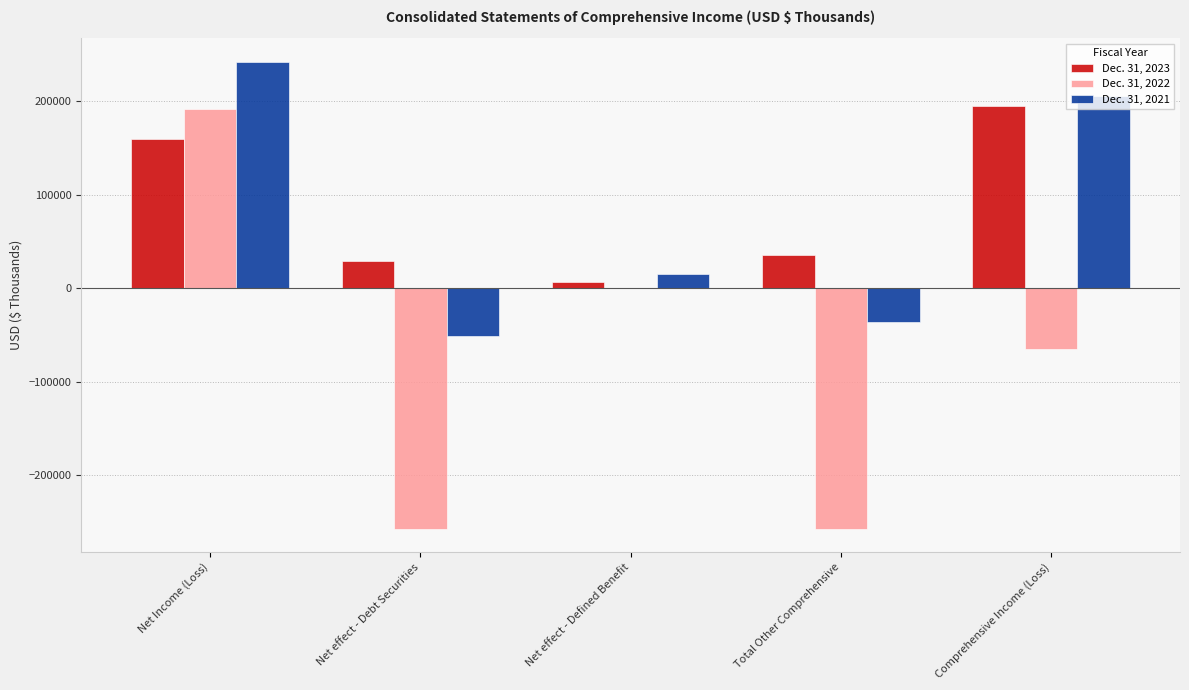

Which series changed the most between Total Other Comprehensive and Comprehensive Income (Loss)?

Dec. 31, 2021